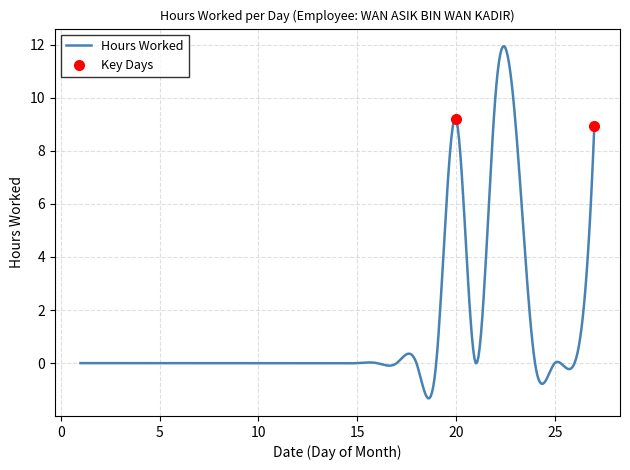

How many lines are shown in the chart?

1